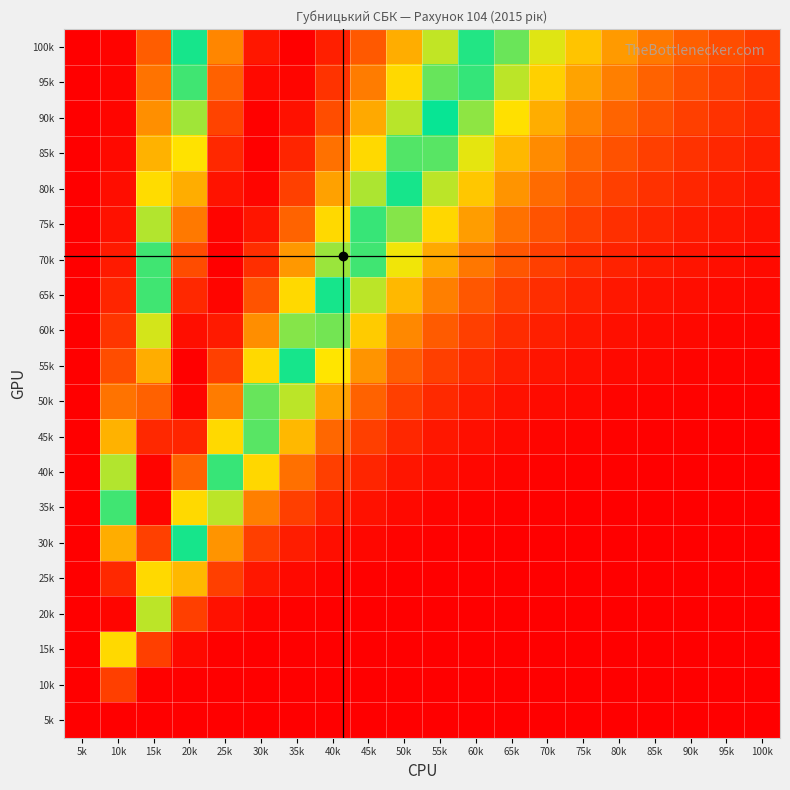

Reading left to right, list all the values displayed in this chart.

100k: 5k=0.0	10k=0.0	15k=0.2	20k=0.5	25k=0.8	30k=1.0	35k=1.0	40k=0.9	45k=0.9	50k=0.7	55k=0.6	60k=0.5	65k=0.4	70k=0.4	75k=0.3	80k=0.2	85k=0.2	90k=0.2	95k=0.1	100k=0.1
95k: 5k=0.0	10k=0.0	15k=0.2	20k=0.5	25k=0.8	30k=1.0	35k=1.0	40k=0.9	45k=0.8	50k=0.7	55k=0.6	60k=0.5	65k=0.4	70k=0.3	75k=0.2	80k=0.2	85k=0.2	90k=0.1	95k=0.1	100k=0.1
90k: 5k=0.0	10k=0.0	15k=0.2	20k=0.6	25k=0.9	30k=1.0	35k=1.0	40k=0.9	45k=0.7	50k=0.6	55k=0.5	60k=0.4	65k=0.3	70k=0.3	75k=0.2	80k=0.2	85k=0.1	90k=0.1	95k=0.1	100k=0.1
85k: 5k=0.0	10k=0.0	15k=0.3	20k=0.7	25k=0.9	30k=1.0	35k=0.9	40k=0.8	45k=0.7	50k=0.6	55k=0.4	60k=0.3	65k=0.3	70k=0.2	75k=0.2	80k=0.1	85k=0.1	90k=0.1	95k=0.1	100k=0.1
80k: 5k=0.0	10k=0.0	15k=0.3	20k=0.7	25k=1.0	30k=1.0	35k=0.9	40k=0.8	45k=0.6	50k=0.5	55k=0.4	60k=0.3	65k=0.2	70k=0.2	75k=0.1	80k=0.1	85k=0.1	90k=0.1	95k=0.0	100k=0.0
75k: 5k=0.0	10k=0.0	15k=0.4	20k=0.8	25k=1.0	30k=1.0	35k=0.8	40k=0.7	45k=0.5	50k=0.4	55k=0.3	60k=0.2	65k=0.2	70k=0.1	75k=0.1	80k=0.1	85k=0.1	90k=0.0	95k=0.0	100k=0.0
70k: 5k=0.0	10k=0.0	15k=0.5	20k=0.9	25k=1.0	30k=0.9	35k=0.8	40k=0.6	45k=0.5	50k=0.3	55k=0.3	60k=0.2	65k=0.1	70k=0.1	75k=0.1	80k=0.1	85k=0.0	90k=0.0	95k=0.0	100k=0.0
65k: 5k=0.0	10k=0.1	15k=0.5	20k=0.9	25k=1.0	30k=0.9	35k=0.7	40k=0.5	45k=0.4	50k=0.3	55k=0.2	60k=0.1	65k=0.1	70k=0.1	75k=0.1	80k=0.0	85k=0.0	90k=0.0	95k=0.0	100k=0.0
60k: 5k=0.0	10k=0.1	15k=0.6	20k=1.0	25k=1.0	30k=0.8	35k=0.6	40k=0.4	45k=0.3	50k=0.2	55k=0.1	60k=0.1	65k=0.1	70k=0.1	75k=0.0	80k=0.0	85k=0.0	90k=0.0	95k=0.0	100k=0.0
55k: 5k=0.0	10k=0.1	15k=0.7	20k=1.0	25k=0.9	30k=0.7	35k=0.5	40k=0.3	45k=0.2	50k=0.2	55k=0.1	60k=0.1	65k=0.0	70k=0.0	75k=0.0	80k=0.0	85k=0.0	90k=0.0	95k=0.0	100k=0.0
50k: 5k=0.0	10k=0.2	15k=0.8	20k=1.0	25k=0.8	30k=0.6	35k=0.4	40k=0.2	45k=0.2	50k=0.1	55k=0.1	60k=0.0	65k=0.0	70k=0.0	75k=0.0	80k=0.0	85k=0.0	90k=0.0	95k=0.0	100k=0.0
45k: 5k=0.0	10k=0.3	15k=0.9	20k=0.9	25k=0.7	30k=0.4	35k=0.3	40k=0.2	45k=0.1	50k=0.1	55k=0.0	60k=0.0	65k=0.0	70k=0.0	75k=0.0	80k=0.0	85k=0.0	90k=0.0	95k=0.0	100k=0.0
40k: 5k=0.0	10k=0.4	15k=1.0	20k=0.8	25k=0.5	30k=0.3	35k=0.2	40k=0.1	45k=0.1	50k=0.0	55k=0.0	60k=0.0	65k=0.0	70k=0.0	75k=0.0	80k=0.0	85k=0.0	90k=0.0	95k=0.0	100k=0.0
35k: 5k=0.0	10k=0.5	15k=1.0	20k=0.7	25k=0.4	30k=0.2	35k=0.1	40k=0.1	45k=0.0	50k=0.0	55k=0.0	60k=0.0	65k=0.0	70k=0.0	75k=0.0	80k=0.0	85k=0.0	90k=0.0	95k=0.0	100k=0.0
30k: 5k=0.0	10k=0.7	15k=0.9	20k=0.5	25k=0.2	30k=0.1	35k=0.0	40k=0.0	45k=0.0	50k=0.0	55k=0.0	60k=0.0	65k=0.0	70k=0.0	75k=0.0	80k=0.0	85k=0.0	90k=0.0	95k=0.0	100k=0.0
25k: 5k=0.0	10k=0.9	15k=0.7	20k=0.3	25k=0.1	30k=0.0	35k=0.0	40k=0.0	45k=0.0	50k=0.0	55k=0.0	60k=0.0	65k=0.0	70k=0.0	75k=0.0	80k=0.0	85k=0.0	90k=0.0	95k=0.0	100k=0.0
20k: 5k=0.0	10k=1.0	15k=0.4	20k=0.1	25k=0.0	30k=0.0	35k=0.0	40k=0.0	45k=0.0	50k=0.0	55k=0.0	60k=0.0	65k=0.0	70k=0.0	75k=0.0	80k=0.0	85k=0.0	90k=0.0	95k=0.0	100k=0.0
15k: 5k=0.0	10k=0.7	15k=0.1	20k=0.0	25k=0.0	30k=0.0	35k=0.0	40k=0.0	45k=0.0	50k=0.0	55k=0.0	60k=0.0	65k=0.0	70k=0.0	75k=0.0	80k=0.0	85k=0.0	90k=0.0	95k=0.0	100k=0.0
10k: 5k=0.0	10k=0.1	15k=0.0	20k=0.0	25k=0.0	30k=0.0	35k=0.0	40k=0.0	45k=0.0	50k=0.0	55k=0.0	60k=0.0	65k=0.0	70k=0.0	75k=0.0	80k=0.0	85k=0.0	90k=0.0	95k=0.0	100k=0.0
5k: 5k=0.0	10k=0.0	15k=0.0	20k=0.0	25k=0.0	30k=0.0	35k=0.0	40k=0.0	45k=0.0	50k=0.0	55k=0.0	60k=0.0	65k=0.0	70k=0.0	75k=0.0	80k=0.0	85k=0.0	90k=0.0	95k=0.0	100k=0.0